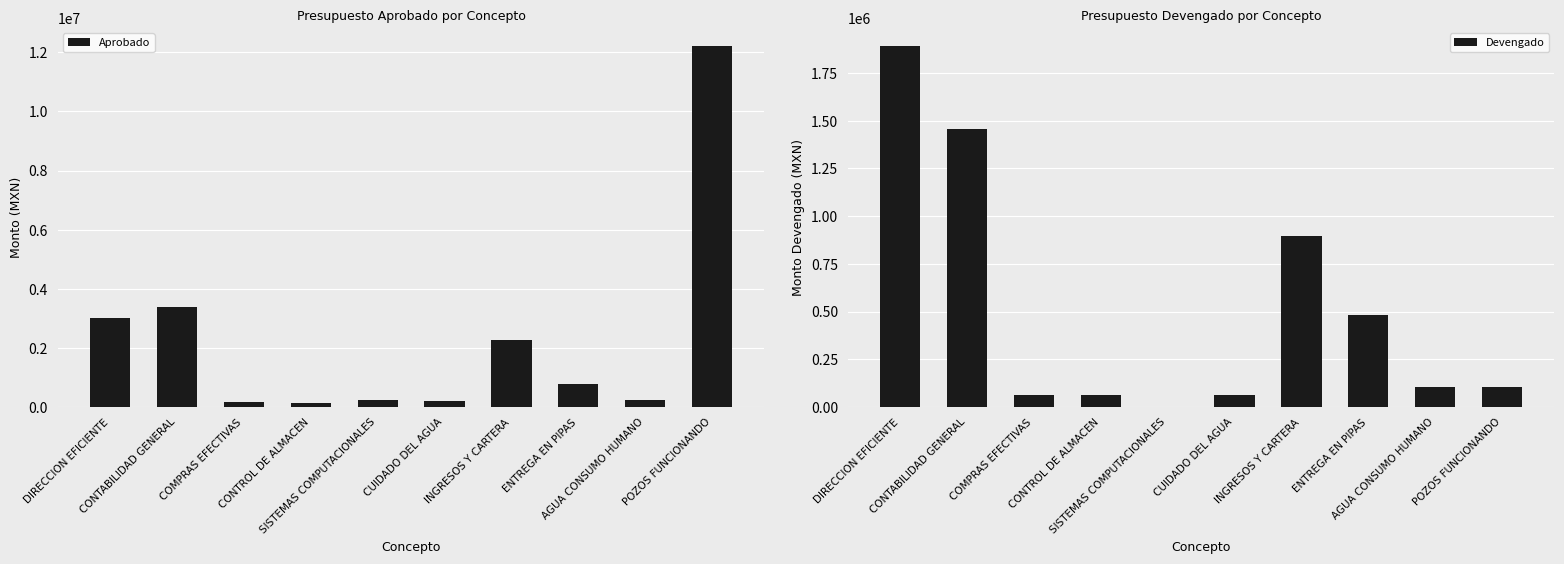

What is the label of the 6th bar from the left?

CUIDADO DEL AGUA